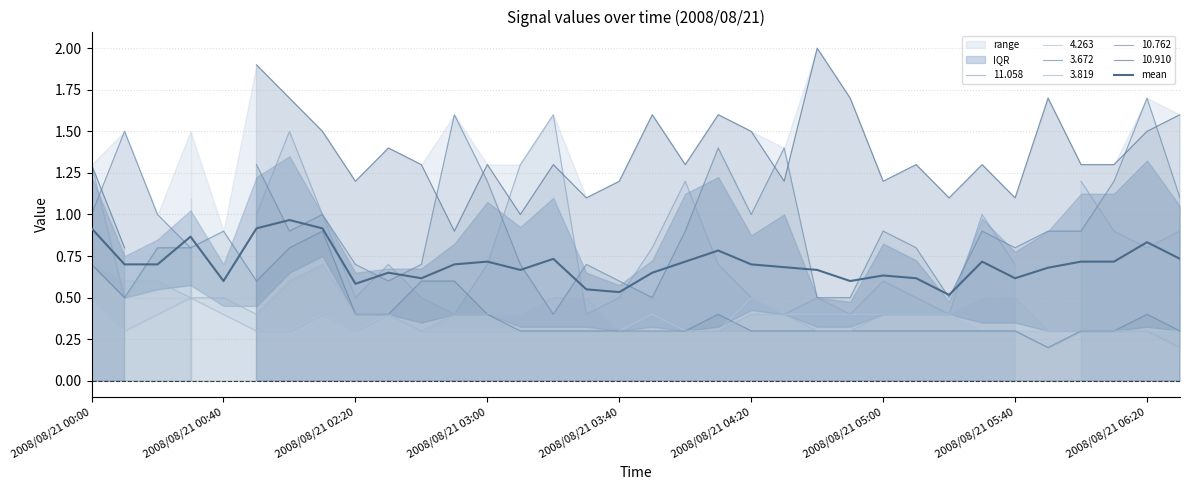

Is it true that the value at 33 is 0.7?

True